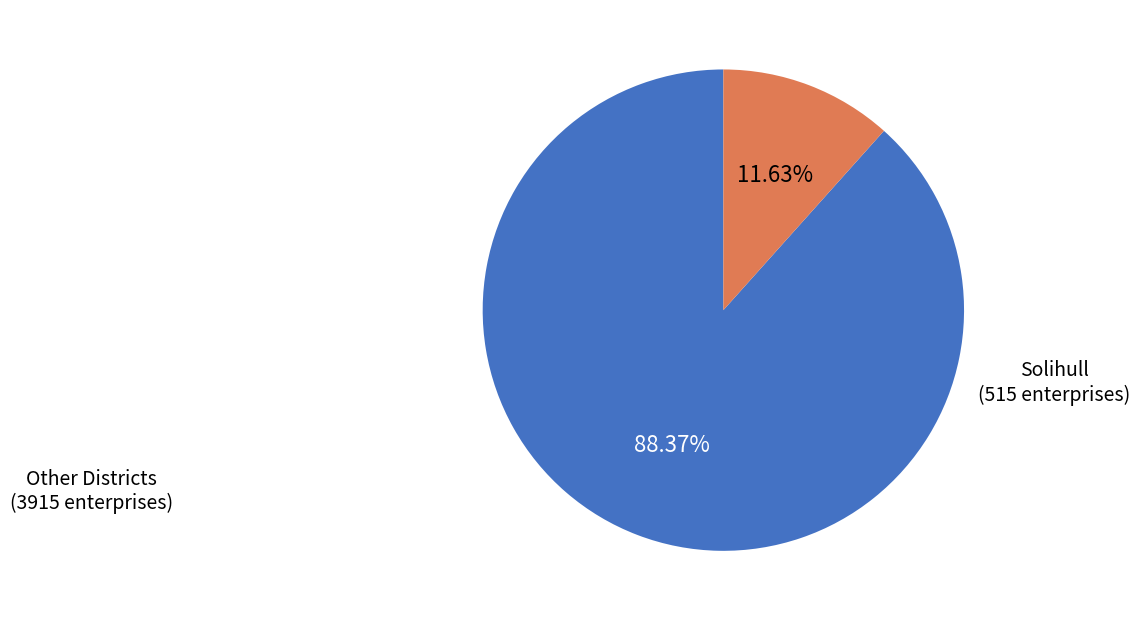

Count the number of slices in the pie.

2